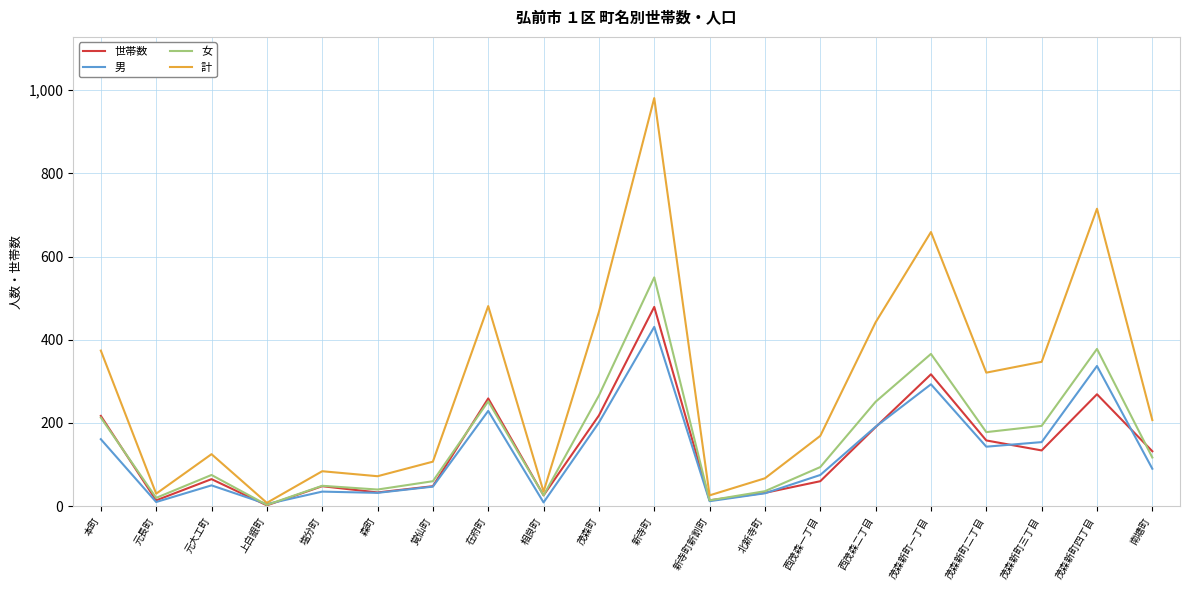

Rank the series at 新寺町 from highest to lowest value.

計, 女, 世帯数, 男